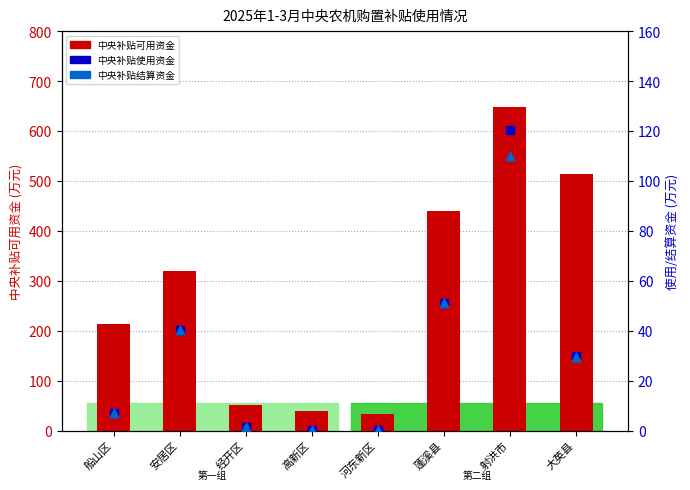

Which series has the largest total across all categories?

中央补贴可用资金